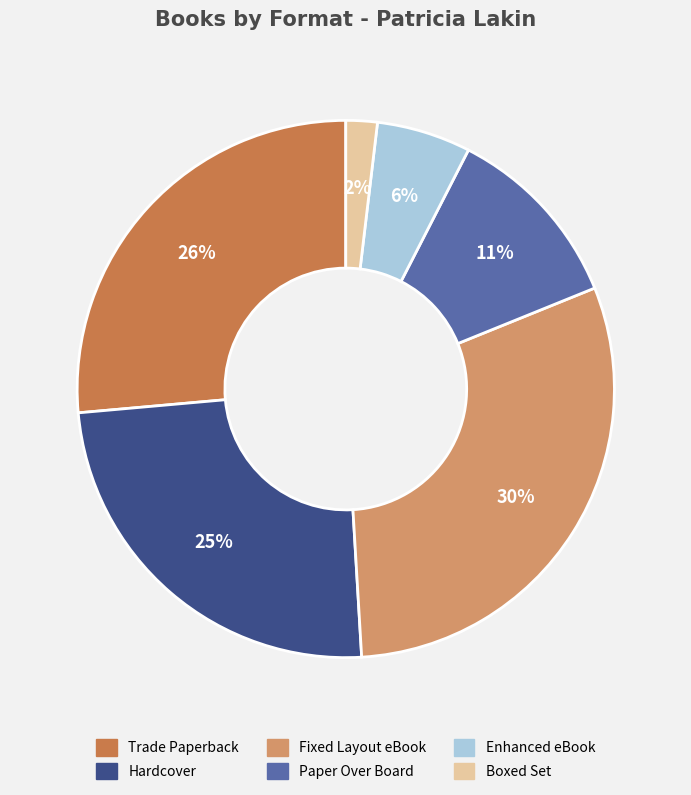

To the nearest percent, what percentage of the pie is Trade Paperback?

26%